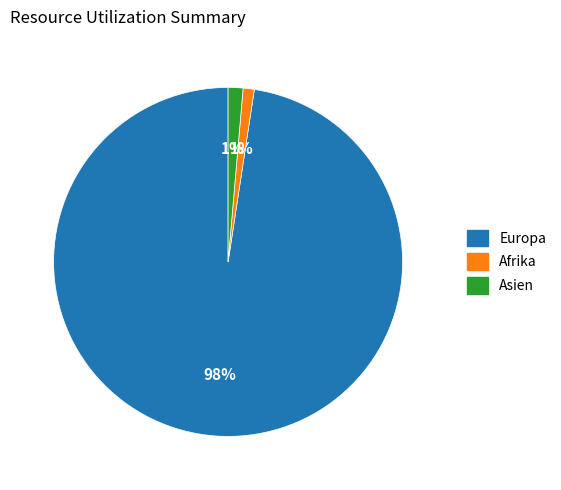

Do Europa and Afrika together represent more than half of the pie?

Yes